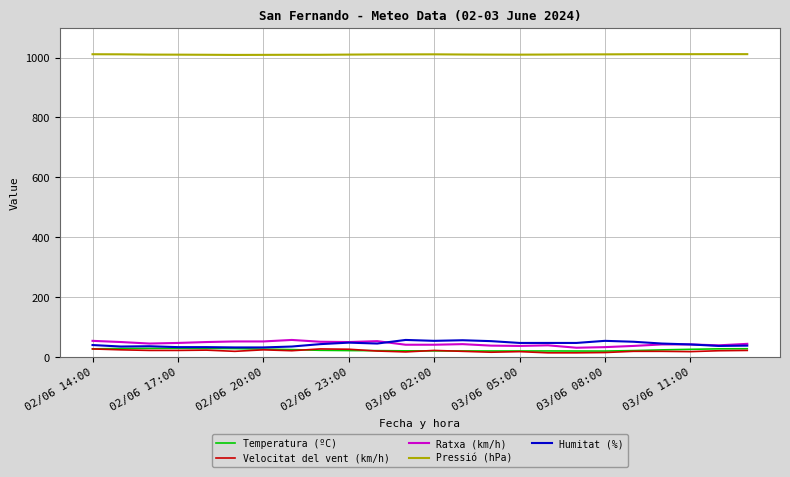

True or false: Ratxa (km/h) and Pressió (hPa) intersect in this chart.

False